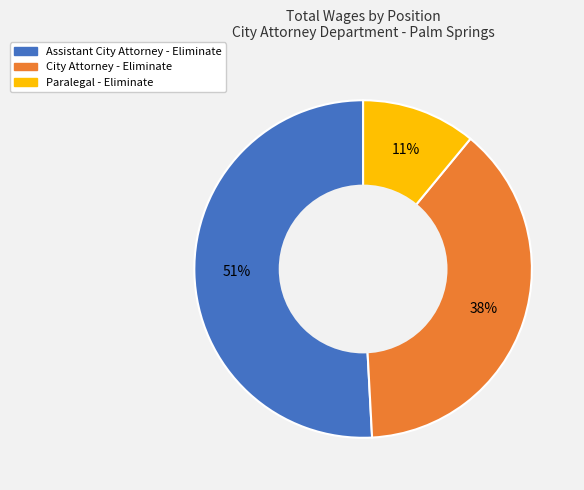

To the nearest percent, what percentage of the pie is Paralegal - Eliminate?

11%